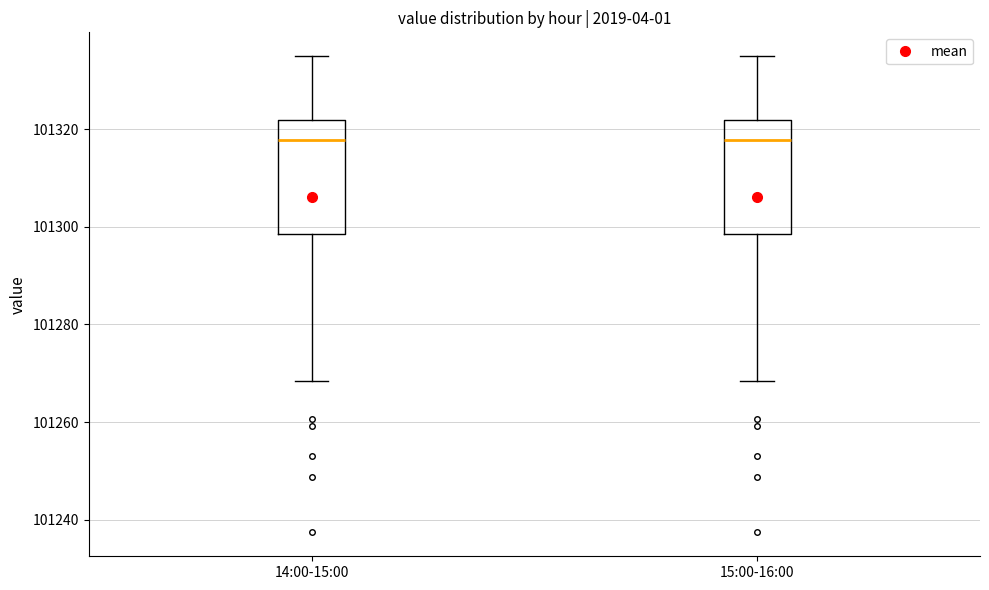

Where does the upper whisker of the box for 14:00-15:00 end on the y-axis? The values are not printed on the chart, so give them approximately, as read against the axis.

101334